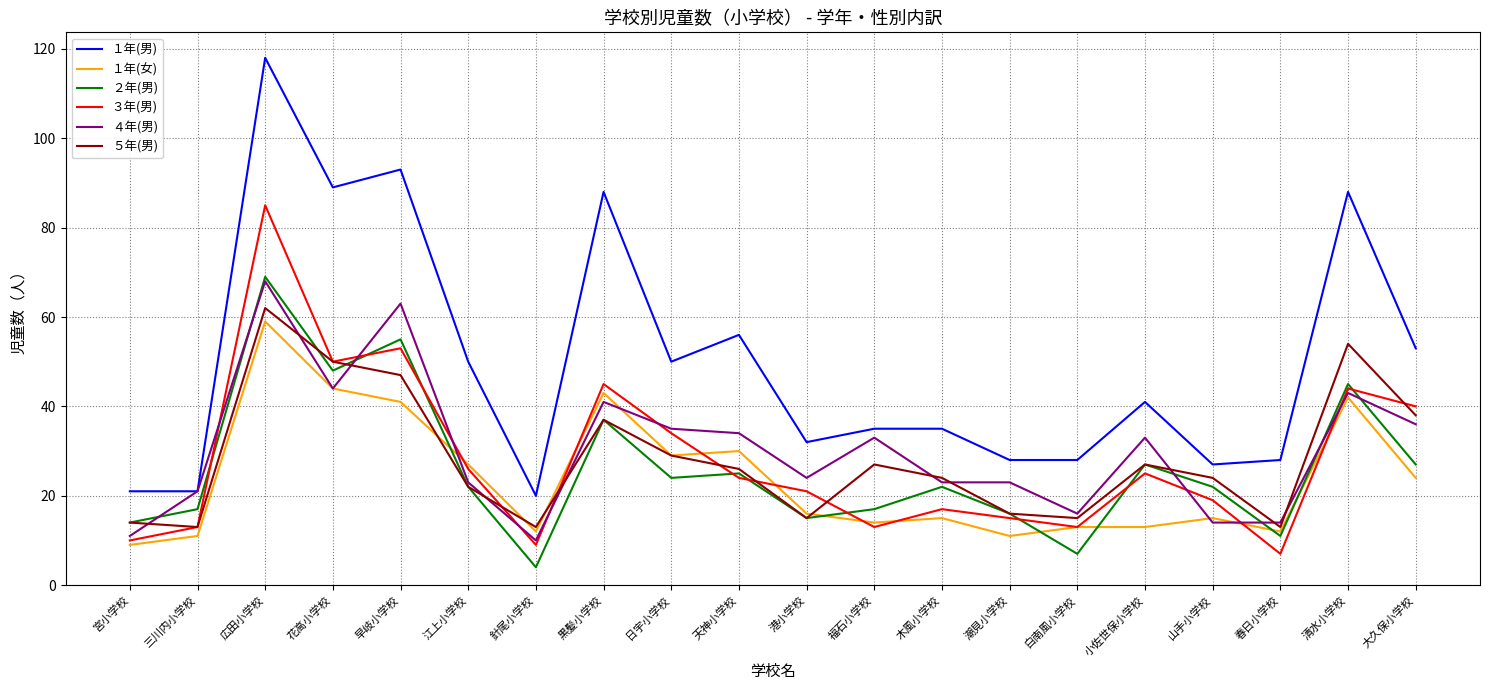

Between 黒髪小学校 and 清水小学校, which series saw the biggest shift?

５年(男)